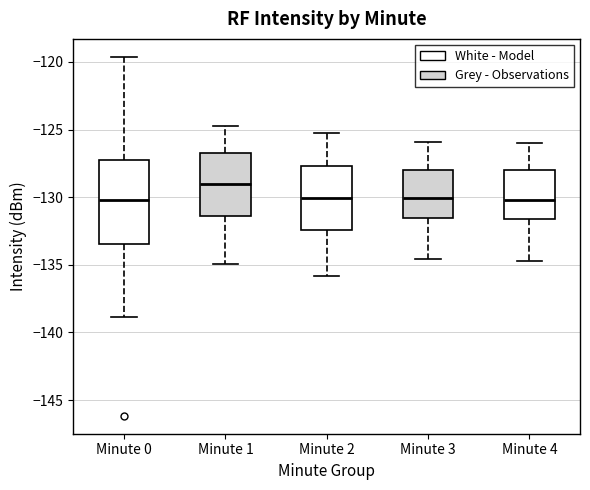

Reading left to right, transcribe this box plot: for each box, give where its median line is, the range the box spans, and where its two whiskers end, as read against the y-axis. The values are not printed on the chart, so give them approximately, as read against the axis.

Minute 0: median -130.0, box -133.5 to -127.5, whiskers -139.0 to -119.5
Minute 1: median -129.0, box -131.5 to -126.5, whiskers -135.0 to -124.5
Minute 2: median -130.0, box -132.5 to -127.5, whiskers -136.0 to -125.0
Minute 3: median -130.0, box -131.5 to -128.0, whiskers -134.5 to -126.0
Minute 4: median -130.0, box -131.5 to -128.0, whiskers -134.5 to -126.0